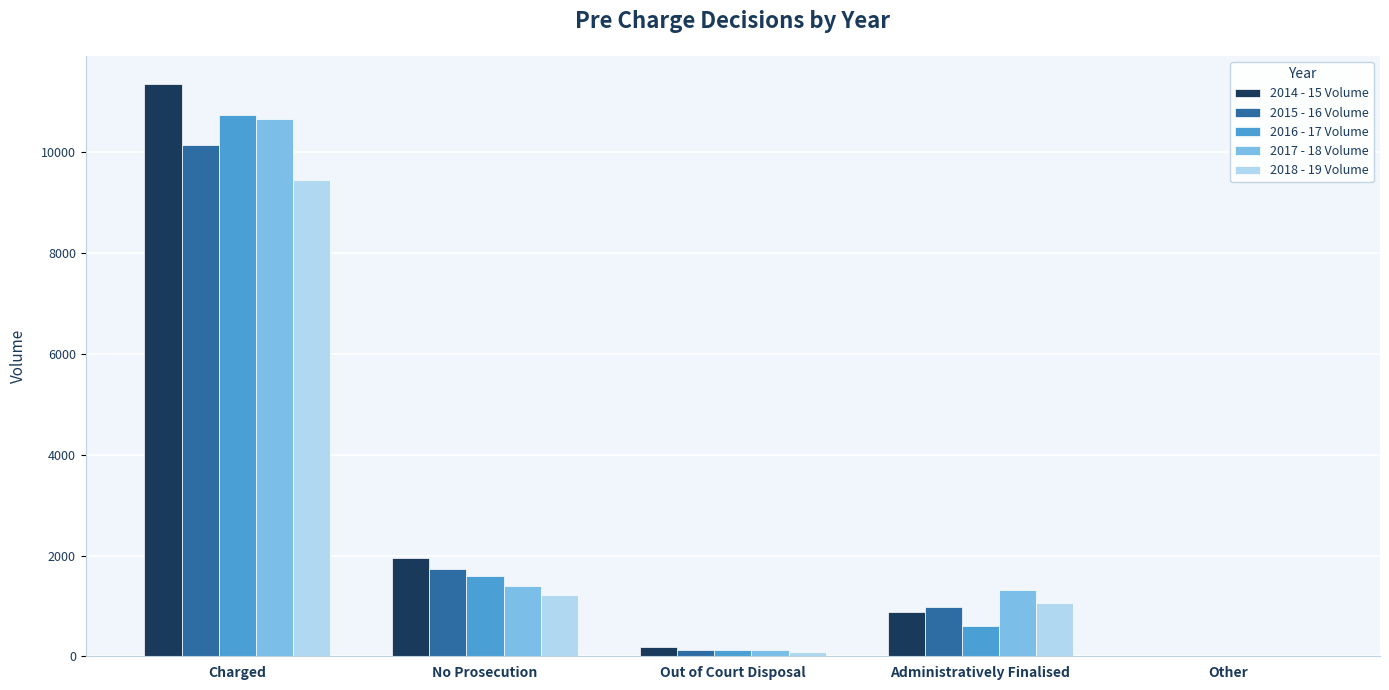

The value of 2017 - 18 Volume at Administratively Finalised is 1928. True or false?

False